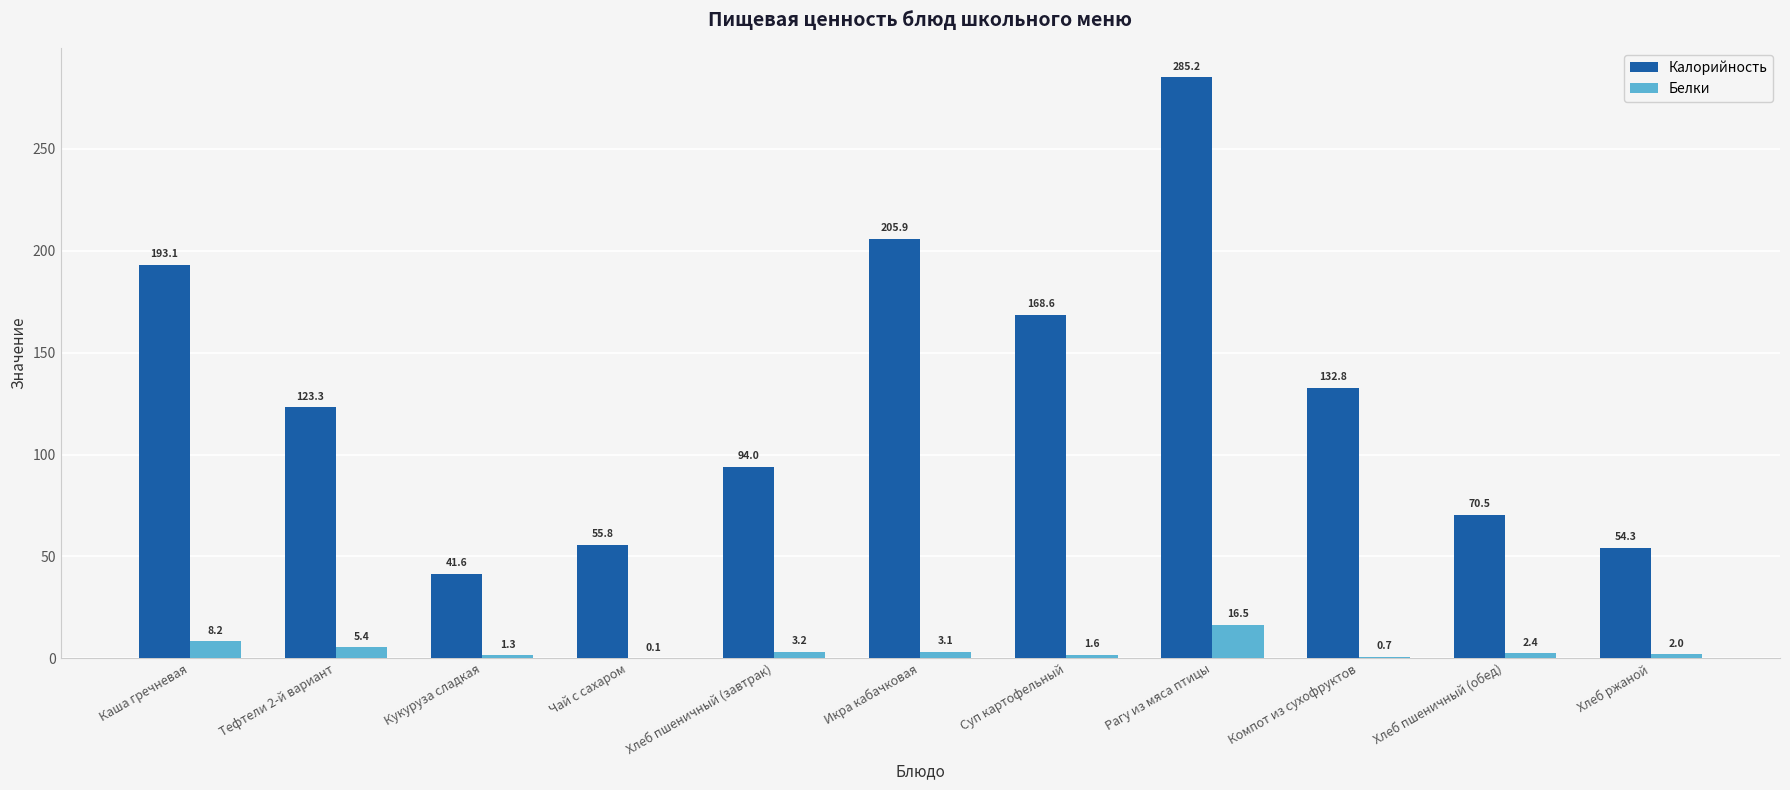

What is the sum of the Белки values at Тефтели 2-й вариант and Каша гречневая?

13.6